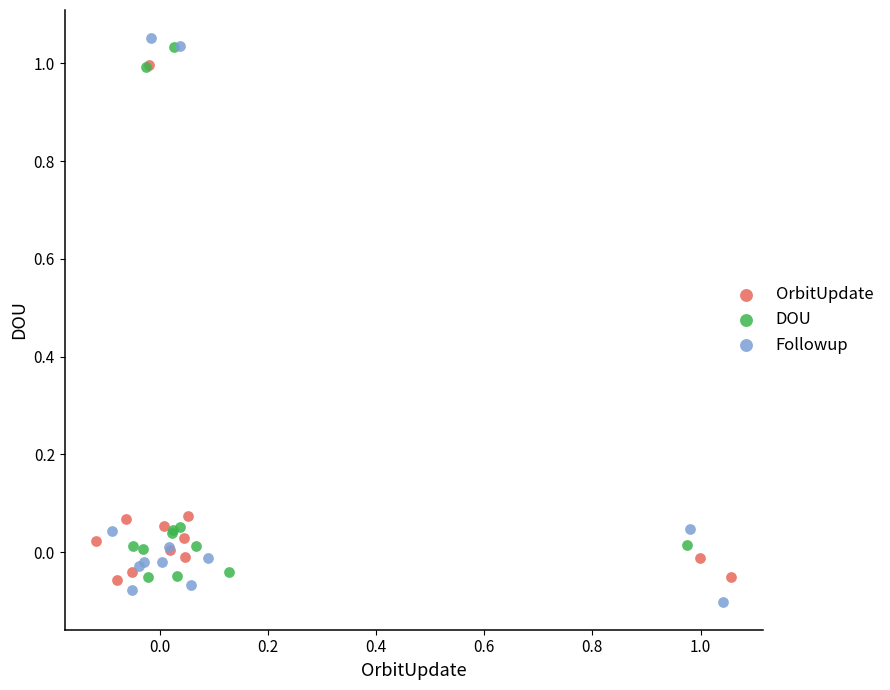

What are all the series names shown in the legend?

OrbitUpdate, DOU, Followup